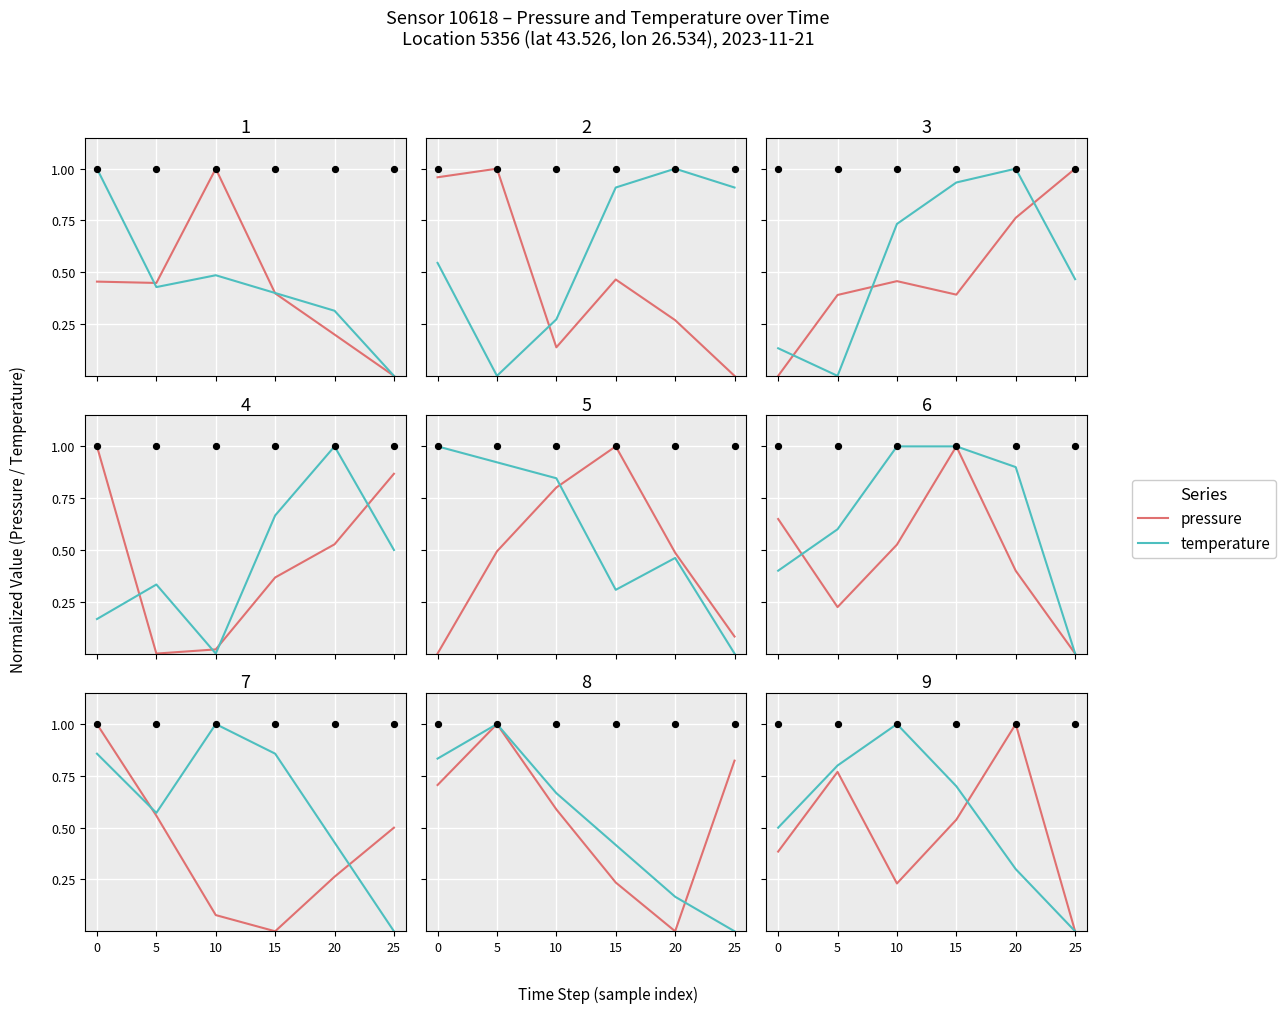

Which series contains the lowest Y value?

pressure